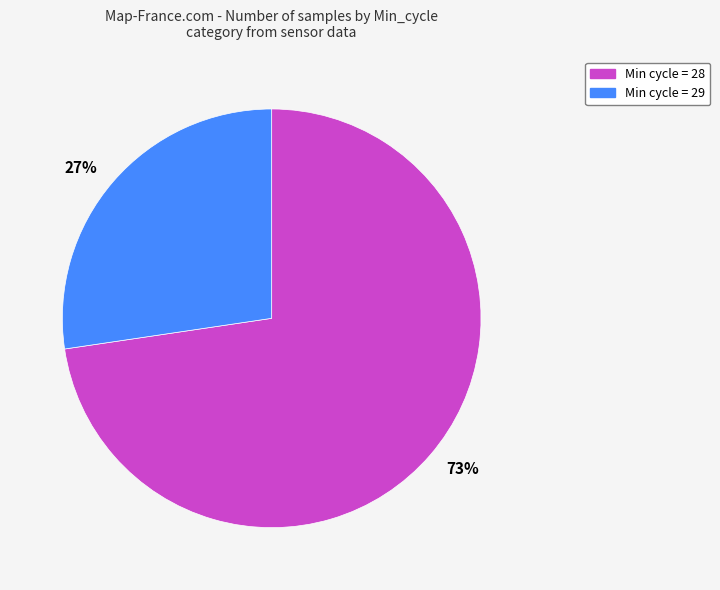

How many segments does this pie chart have?

2